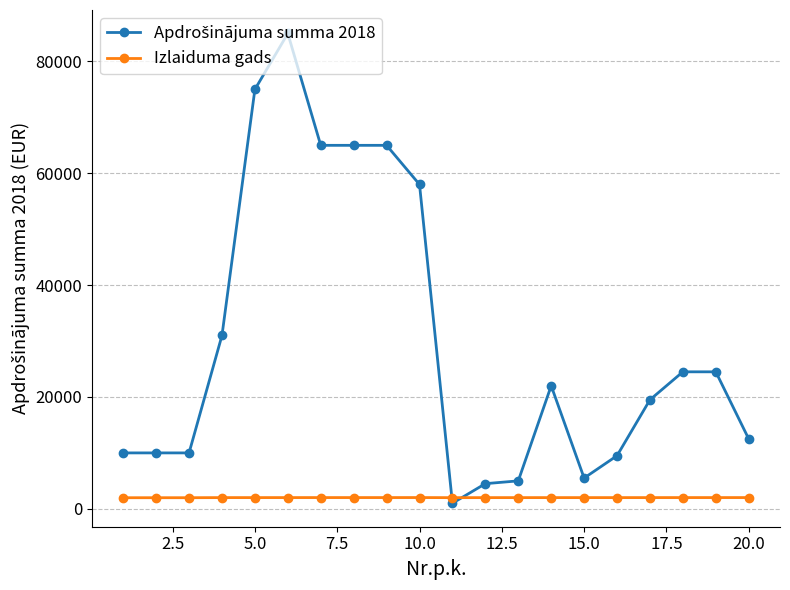

At how many categories does at least one series exceed 52909?

6